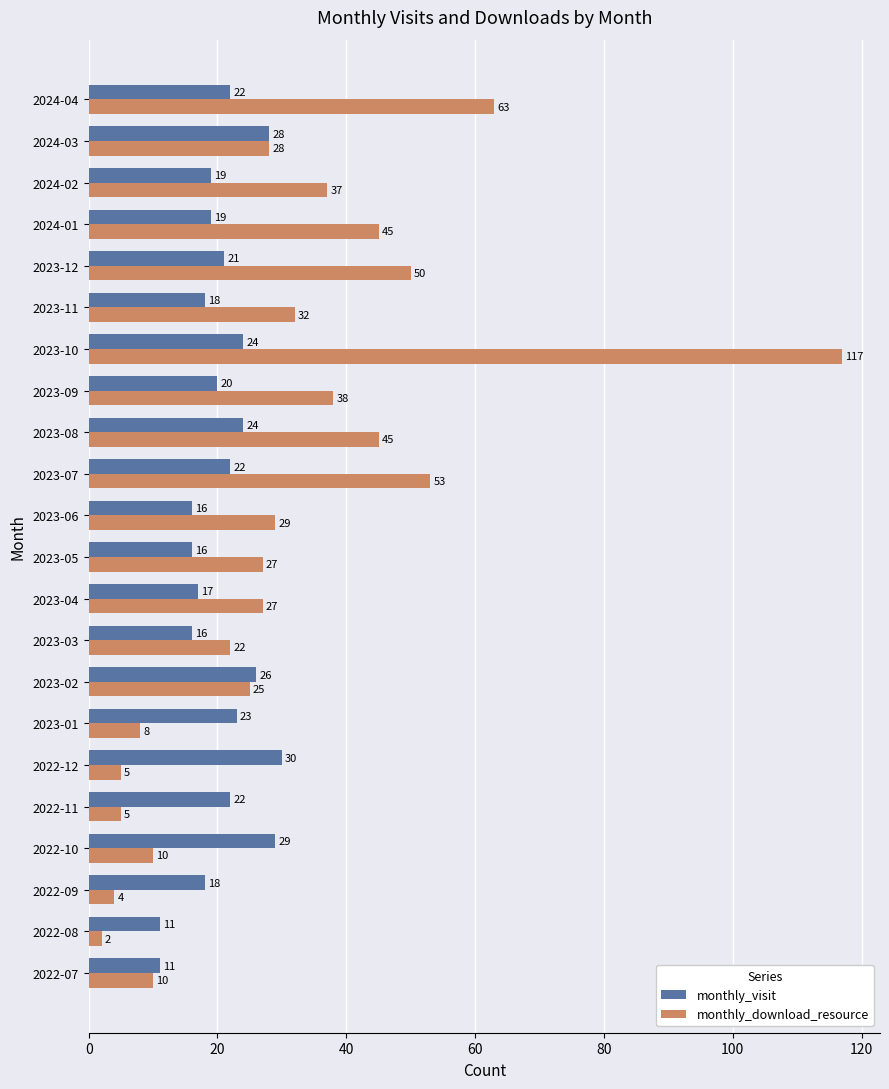

What is the average value of the monthly_download_resource series?

31